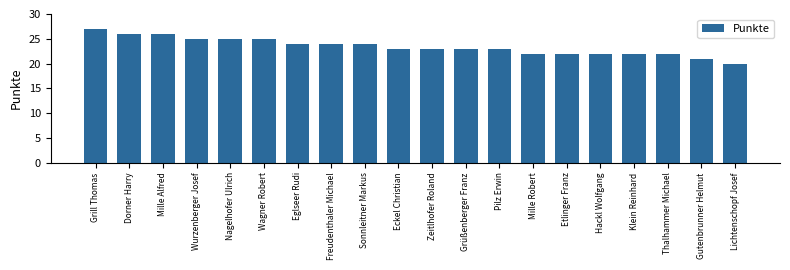

The value at Nagelhofer Ulrich is 8. True or false?

False